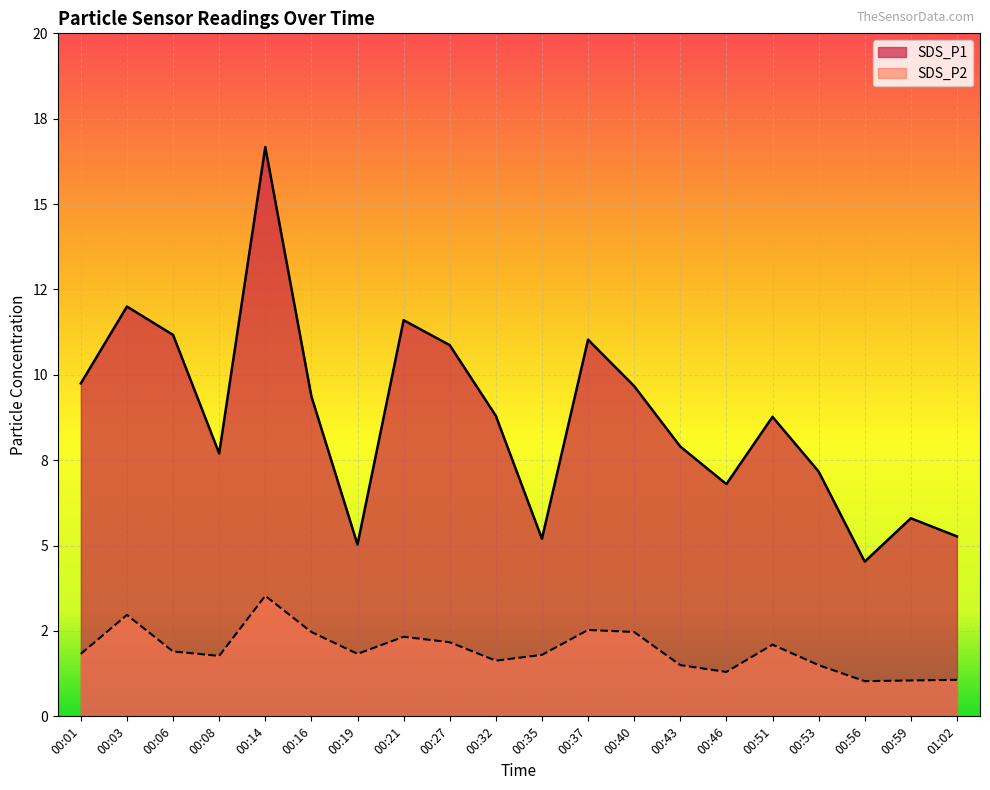

True or false: SDS_P2 and SDS_P1 intersect in this chart.

False